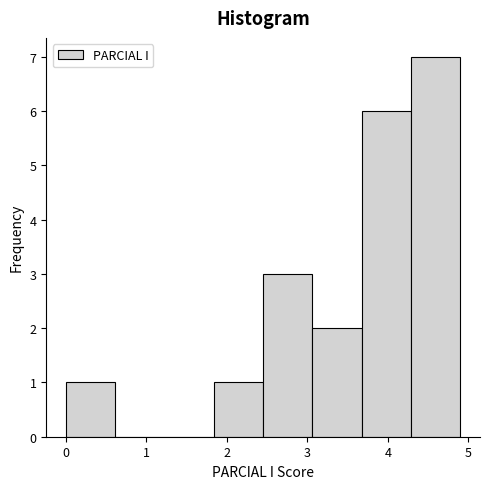

What is the height of the bar covering 3.1 to 3.7 on the x-axis? Neither the bar edges nor the heights are printed on the chart, so give them approximately, as read against the axes.

2